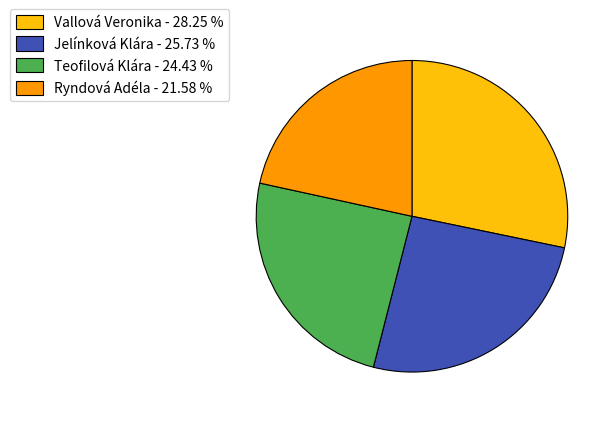

Which has a higher value, Vallová Veronika - 28.25 % or Jelínková Klára - 25.73 %?

Vallová Veronika - 28.25 %